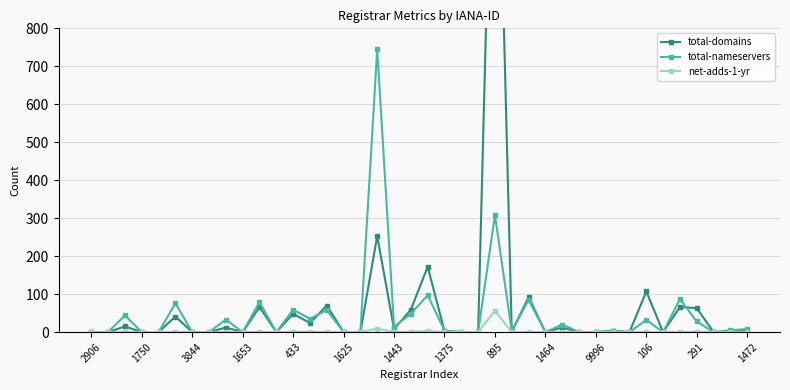

Reading left to right, what are all the values shown in this chart?

total-domains: 0	0	15	0	0	41	0	0	12	0	66	0	48	24	70	0	0	253	8	59	172	3	0	0	1717	1	92	0	12	0	0	3	0	107	0	66	63	0	1	4
total-nameservers: 0	0	44	0	0	76	0	0	33	0	79	0	59	35	58	0	0	745	14	48	97	4	0	0	308	2	85	0	20	0	0	4	0	32	0	87	28	0	5	8
net-adds-1-yr: 0	0	0	0	0	0	0	0	0	0	0	0	1	1	0	0	0	9	0	1	3	0	0	0	56	0	0	0	0	0	0	0	0	0	0	0	1	0	0	0